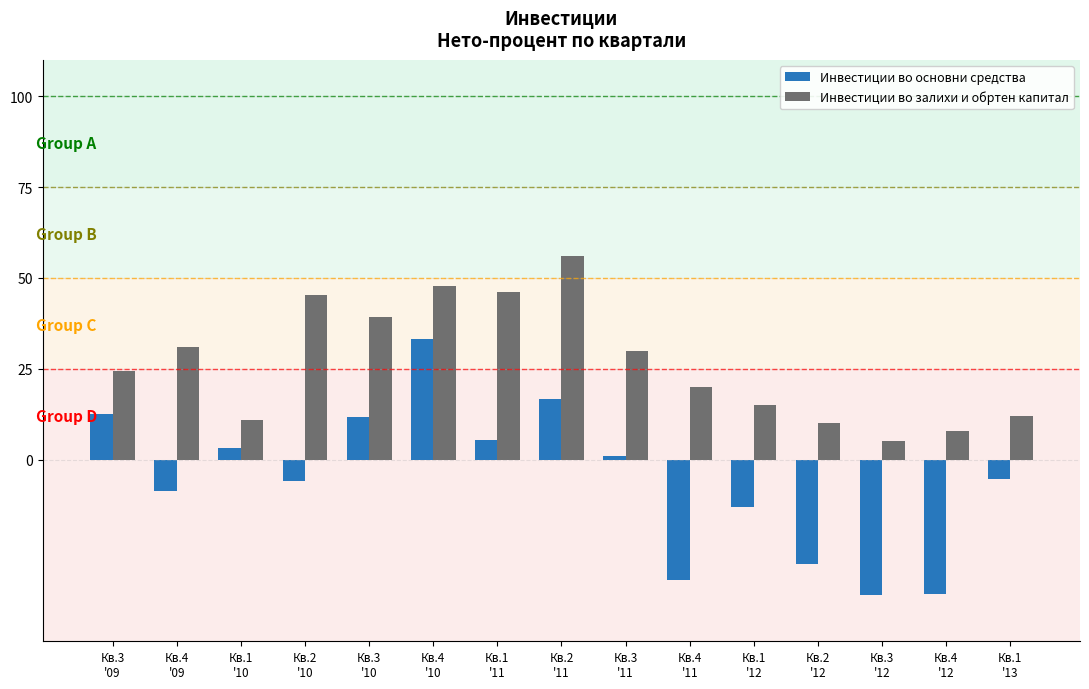

True or false: Инвестиции во основни средства has a value of -13.0 at Кв.1
'12.

True